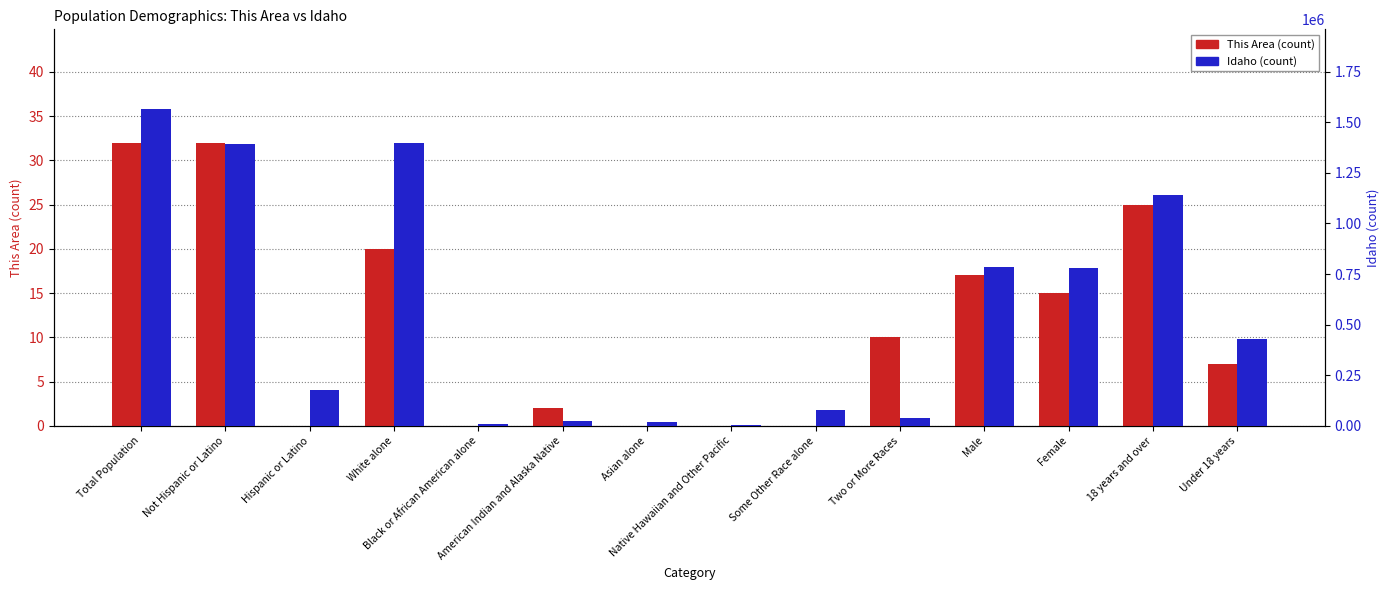

What is the average value of the This Area series?

11